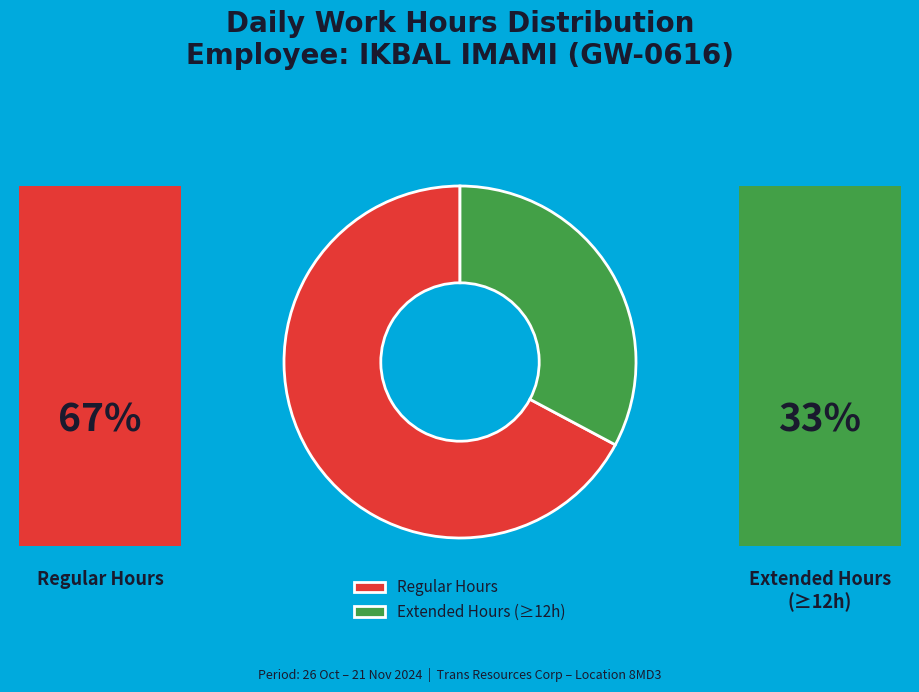

Between Extended Hours (≥12h) and Regular Hours, which is larger?

Regular Hours